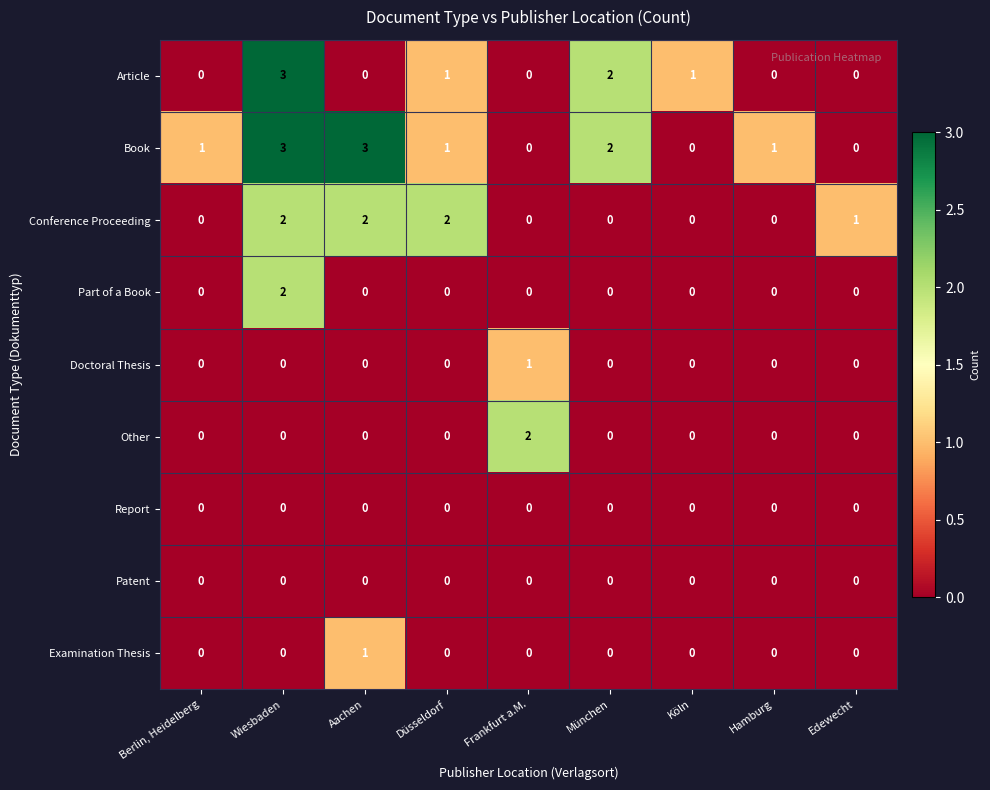

Is the value of Part of a Book at Hamburg greater than the value of Doctoral Thesis at Frankfurt a.M.?

No